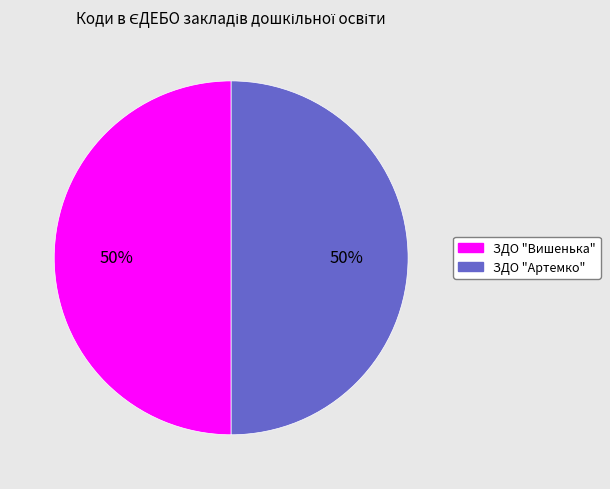

What is the ratio of the value at ЗДО "Артемко" to the value at ЗДО "Вишенька"?

1.0